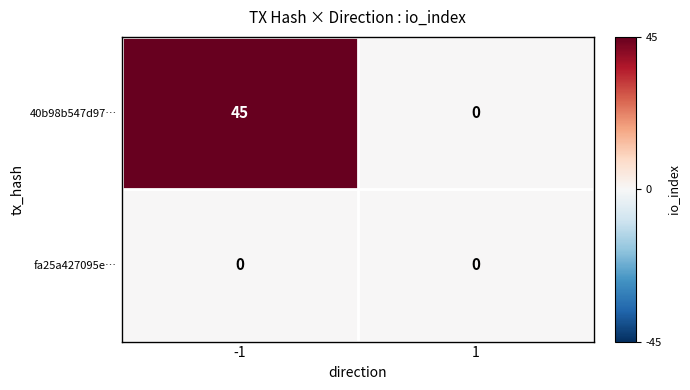

Reading left to right, transcribe all the data shown in this chart.

40b98b547d97…: 45	0
fa25a427095e…: 0	0